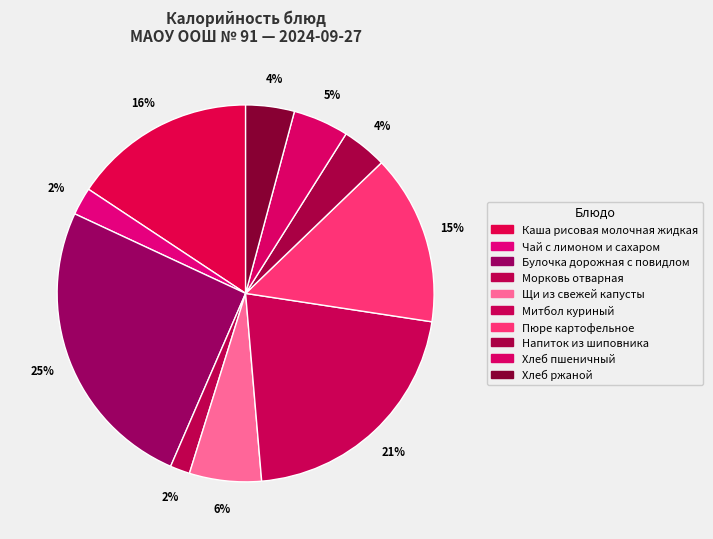

The Напиток из шиповника slice represents 1% of the pie. True or false?

False